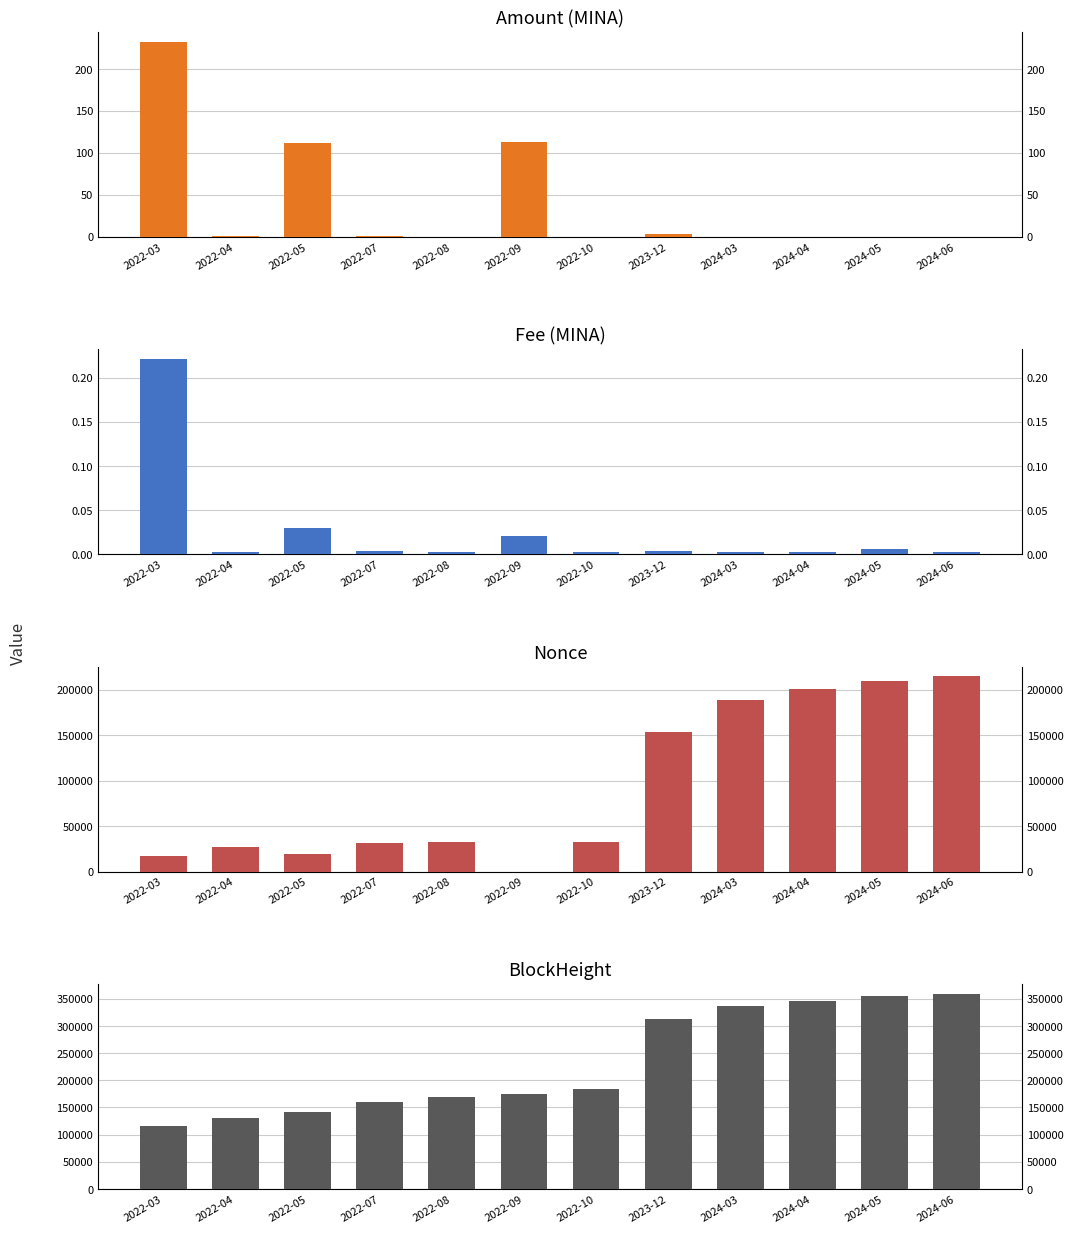

How many groups of bars are there?

12